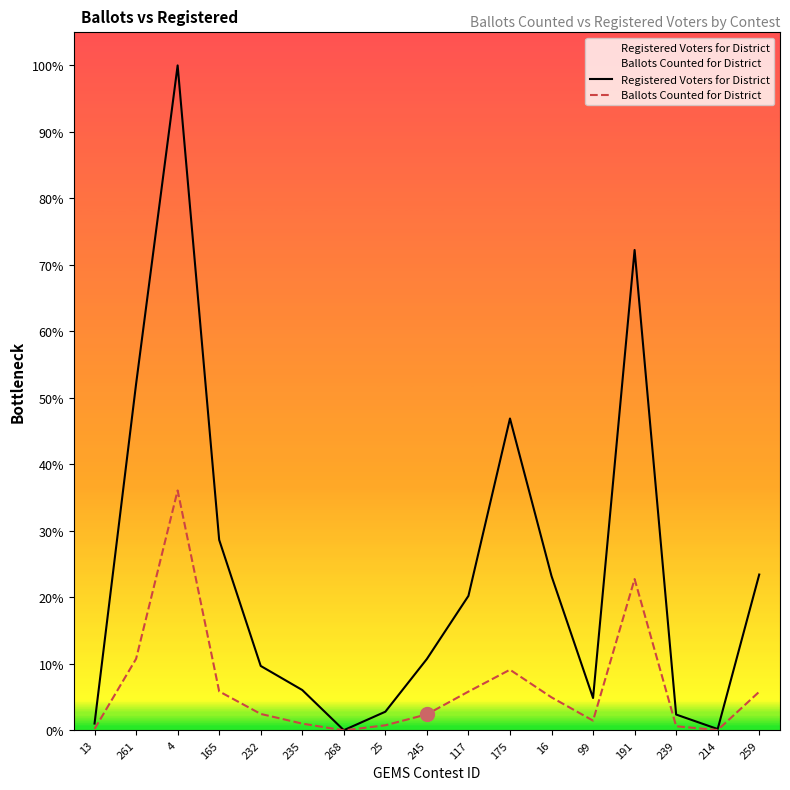

True or false: Registered Voters for District and Ballots Counted for District intersect in this chart.

False